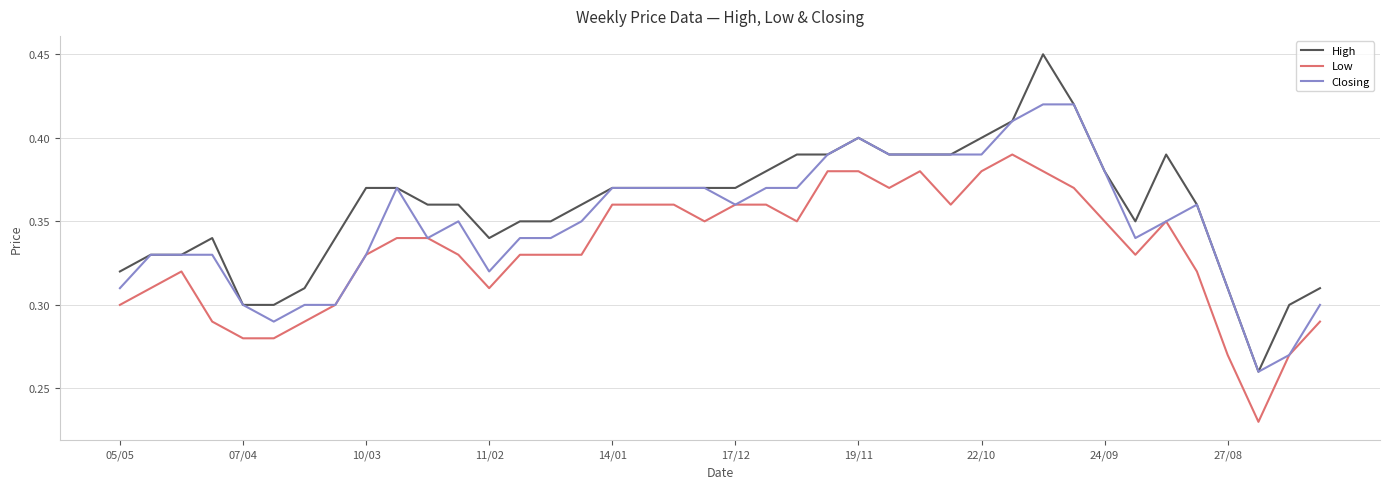

True or false: High and Low cross at least once.

False